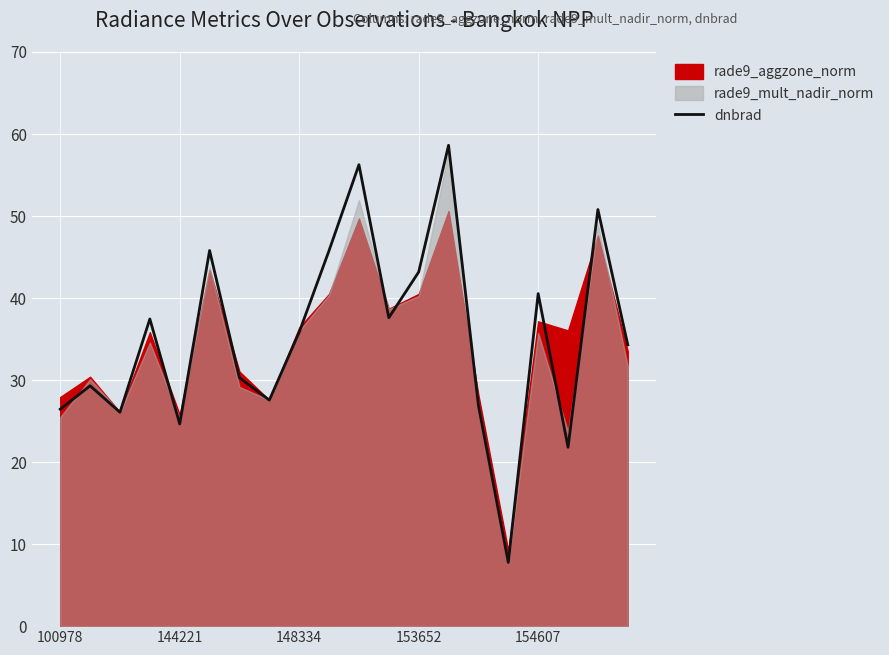

What is the maximum value for dnbrad?

58.6